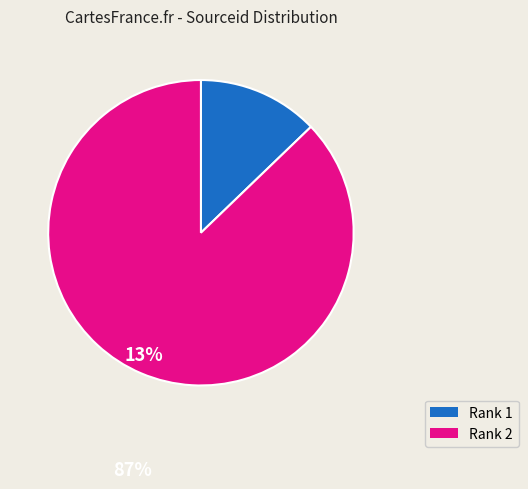

Which slice is the smallest?

Rank 1